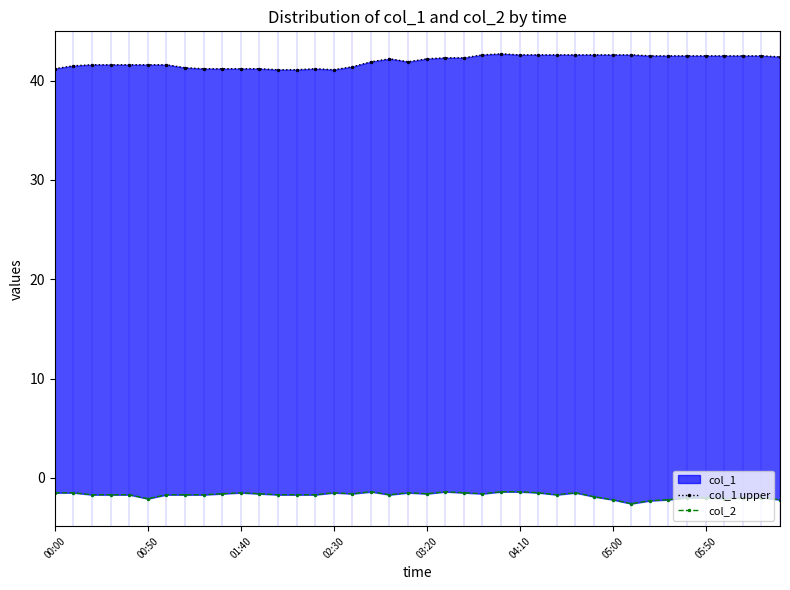

How many lines are shown in the chart?

2